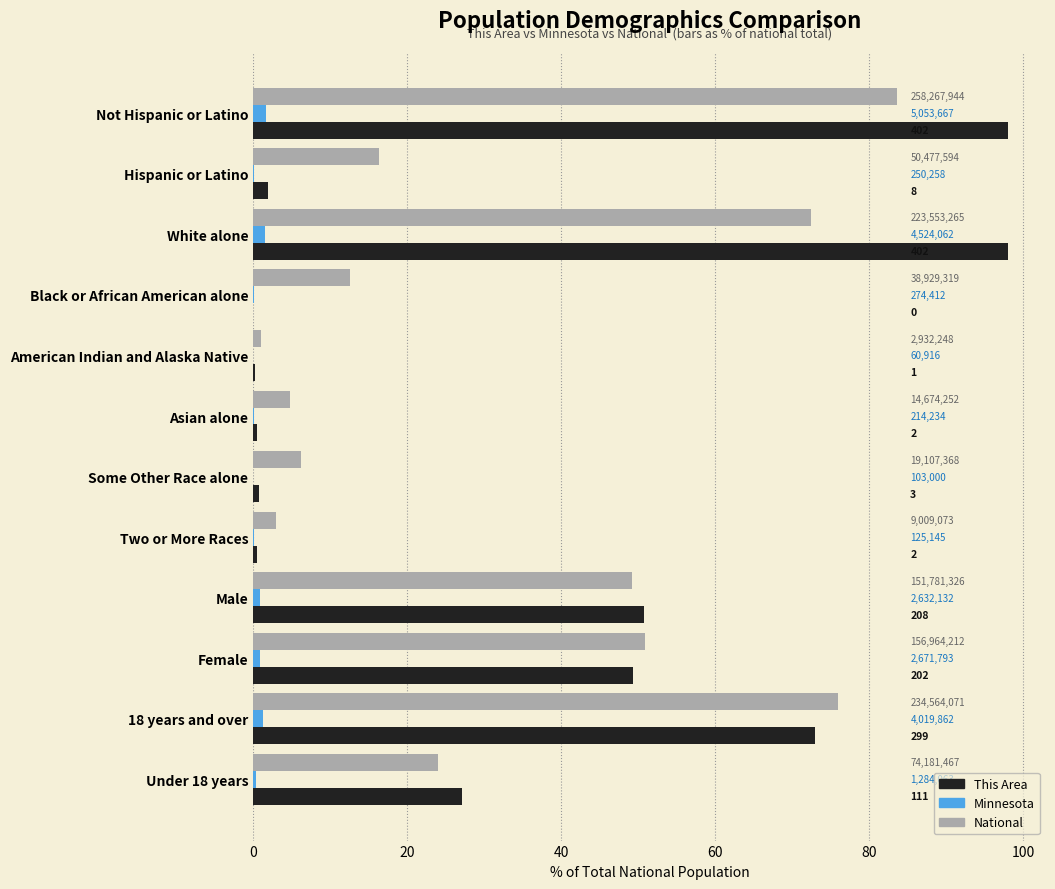

What is the value of the This Area bar at the 7th from the left?

0.7